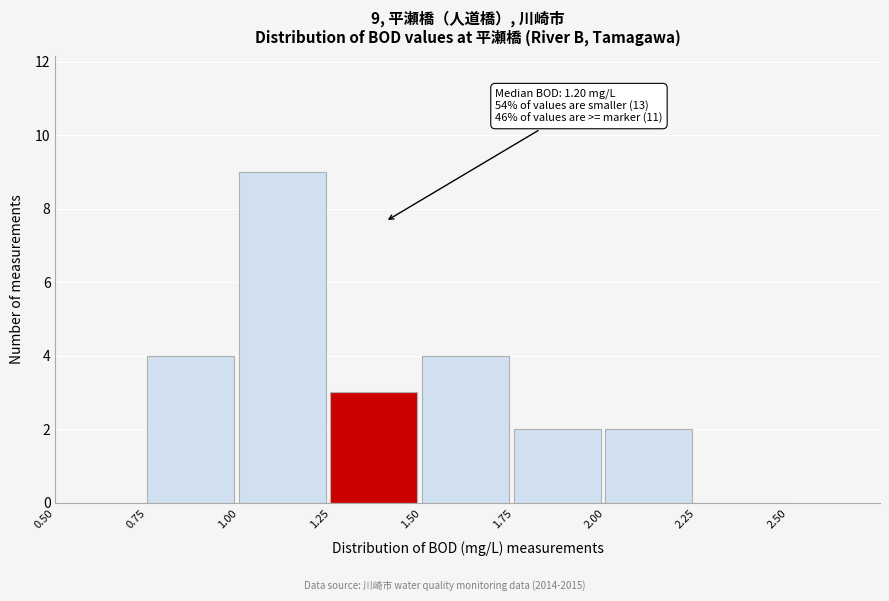

Which range on the x-axis has the tallest bar?

1.00 to 1.25